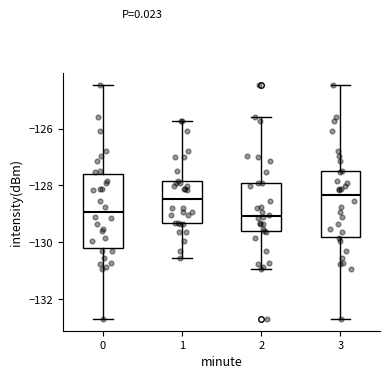

Reading left to right, transcribe this box plot: for each box, give where its median line is, the range the box spans, and where its two whiskers end, as read against the y-axis. The values are not printed on the chart, so give them approximately, as read against the axis.

0: median -129.0, box -130.2 to -127.6, whiskers -132.6 to -124.4
1: median -128.4, box -129.4 to -127.8, whiskers -130.6 to -125.8
2: median -129.0, box -129.6 to -128.0, whiskers -131.0 to -125.6
3: median -128.4, box -129.8 to -127.6, whiskers -132.6 to -124.4